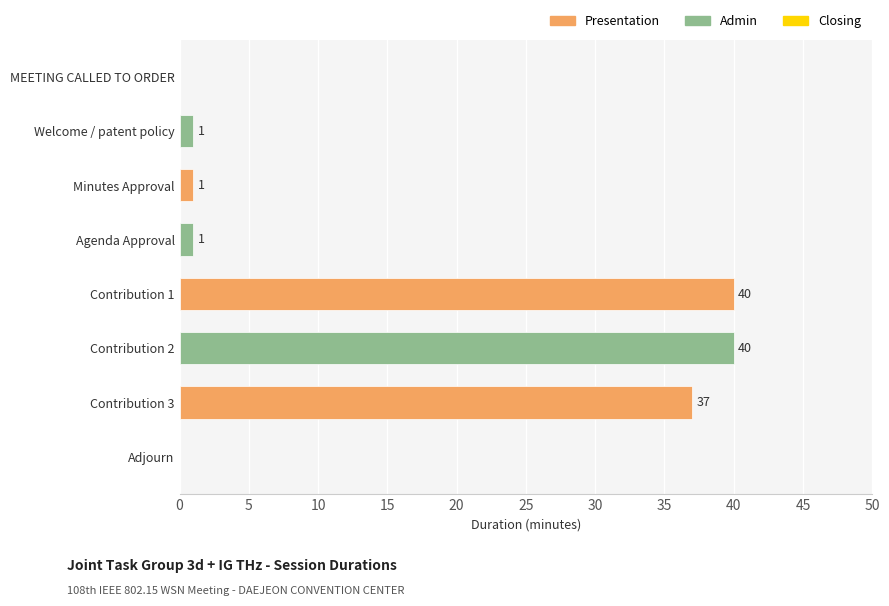

Between Contribution 2 and Minutes Approval, which is larger?

Contribution 2